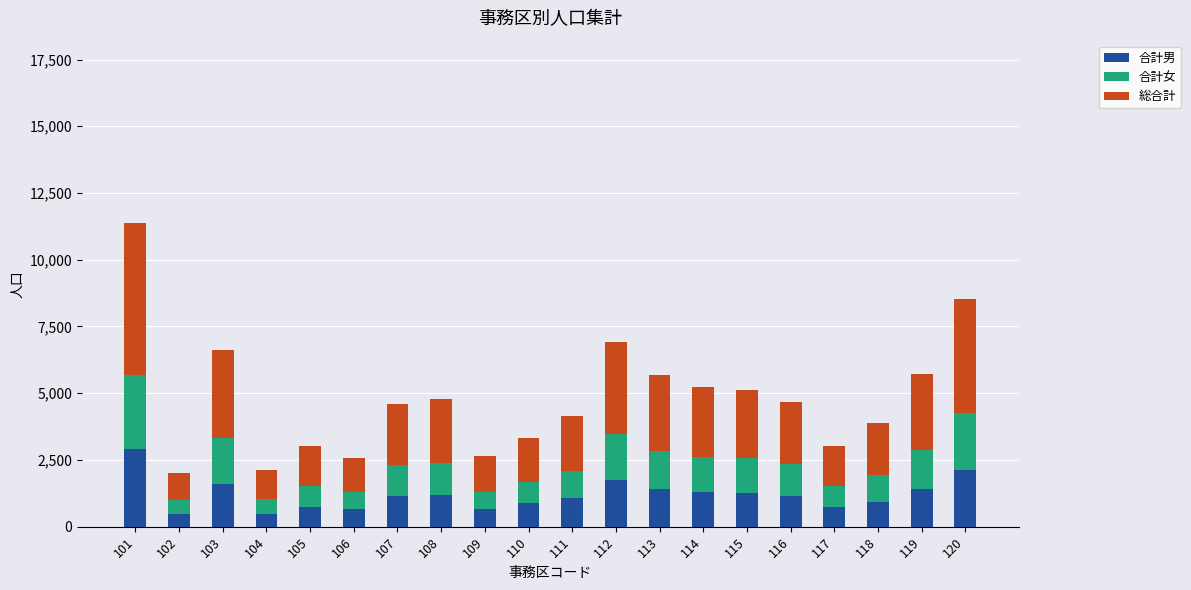

What is the minimum value for 合計男?

476